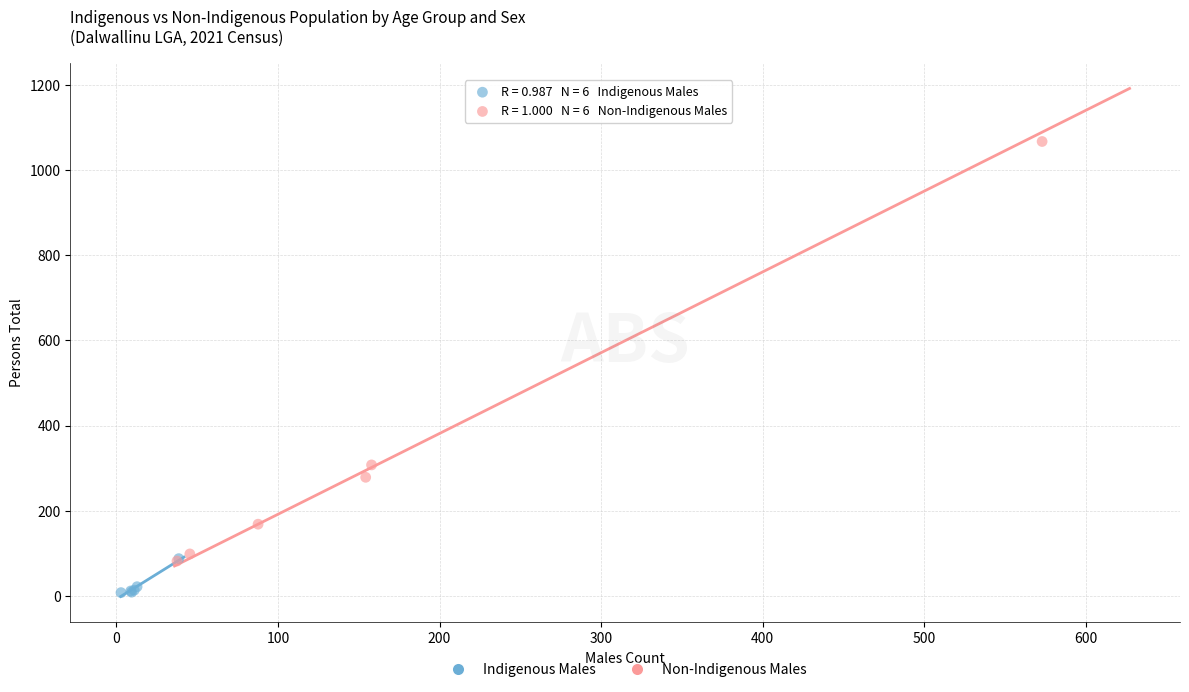

Which series has the largest Y range (max minus min)?

Non-Indigenous Males